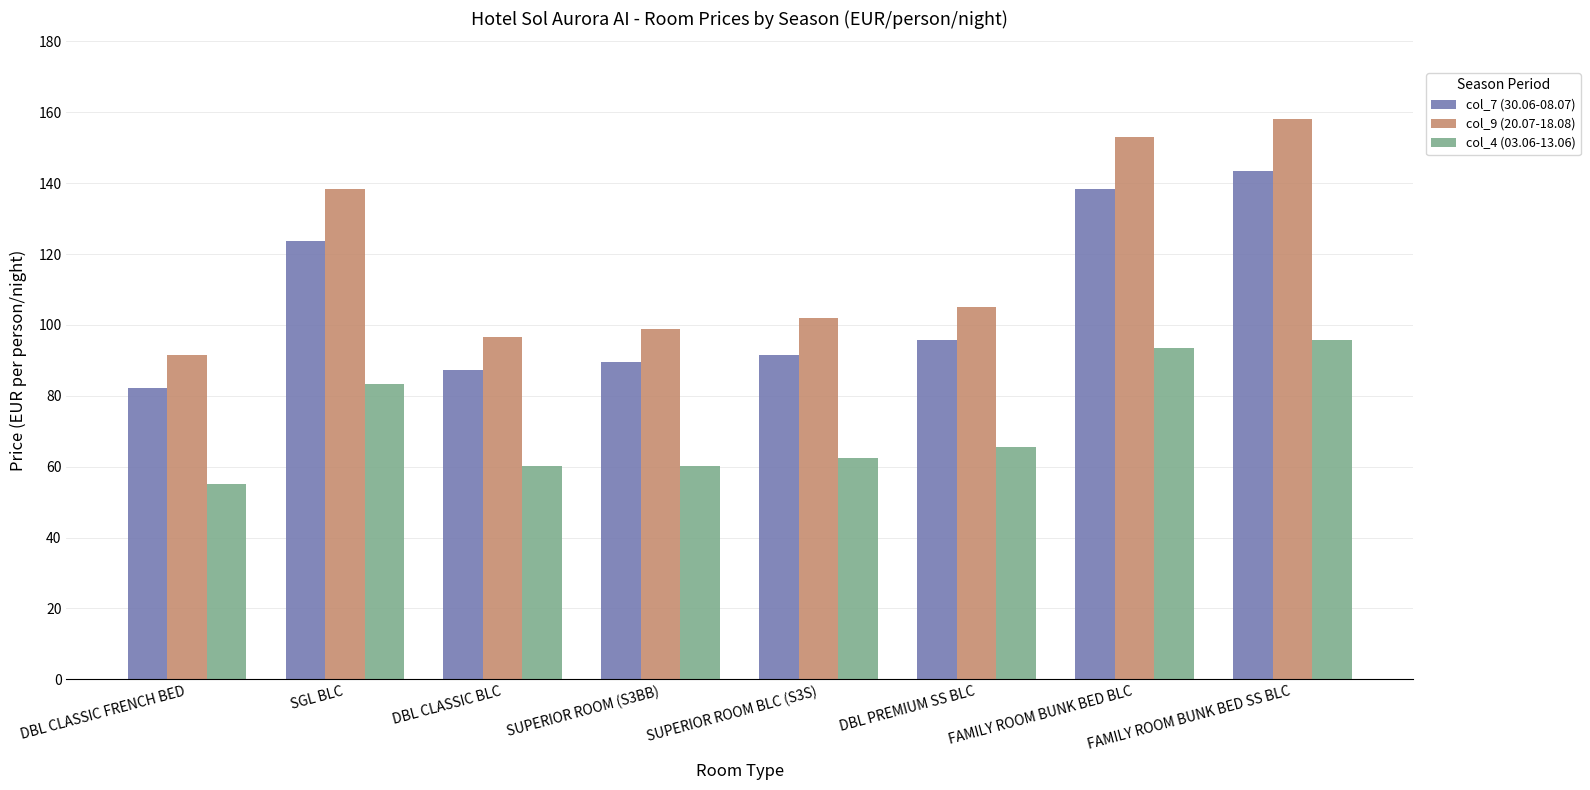

At which label is col_7 (30.06-08.07) closest to 112?

SGL BLC